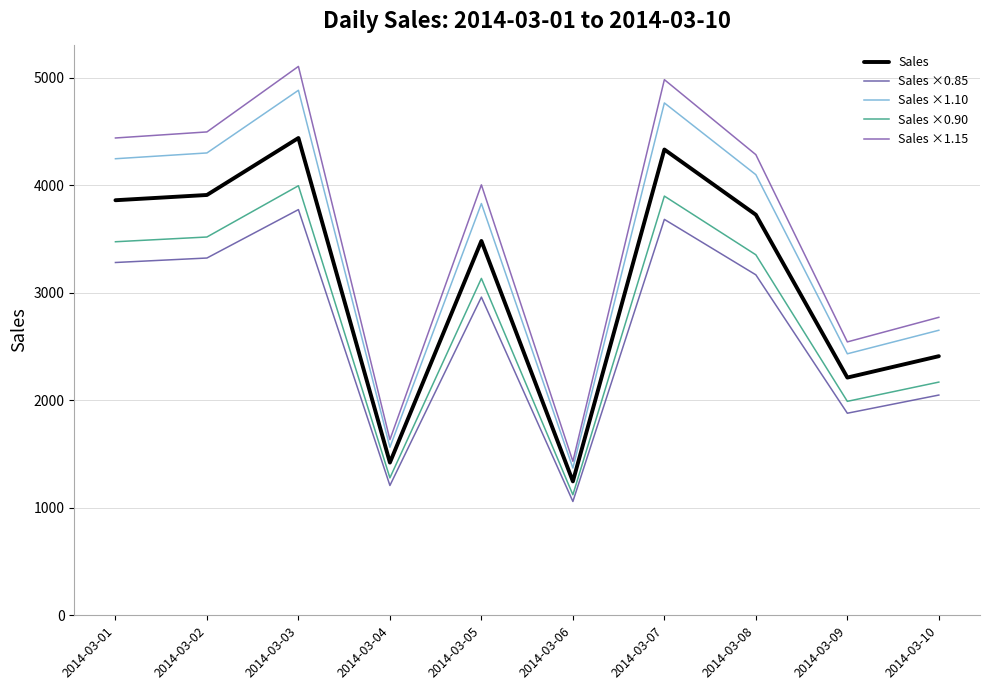

True or false: Sales ×0.85 and Sales ×1.15 cross at least once.

False